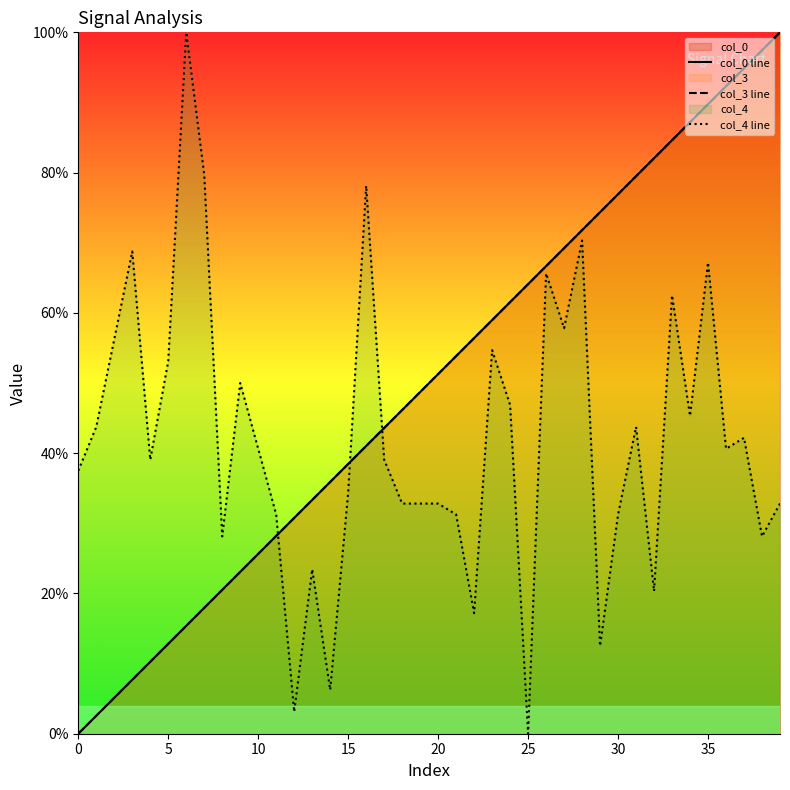

What is the value of the col_0 line point at the 5th from the left?

0.1